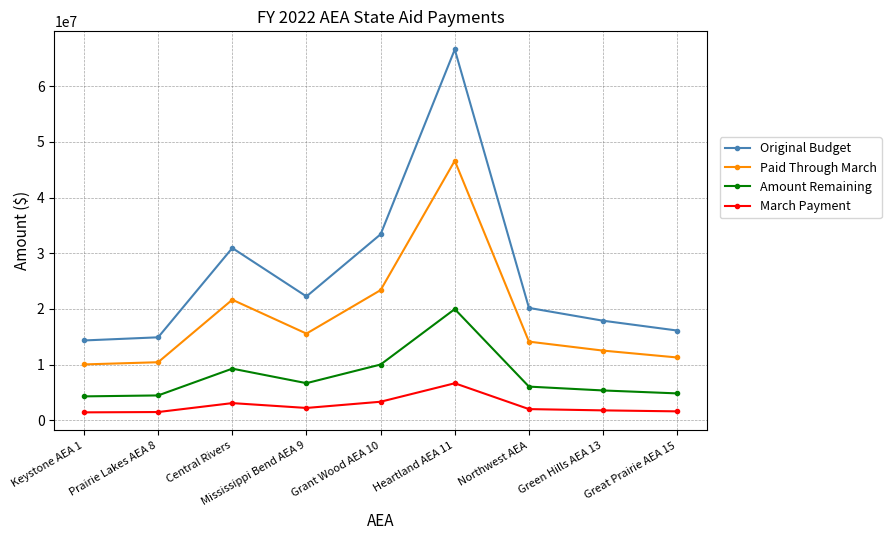

Does the chart display data point markers on the line(s)?

Yes